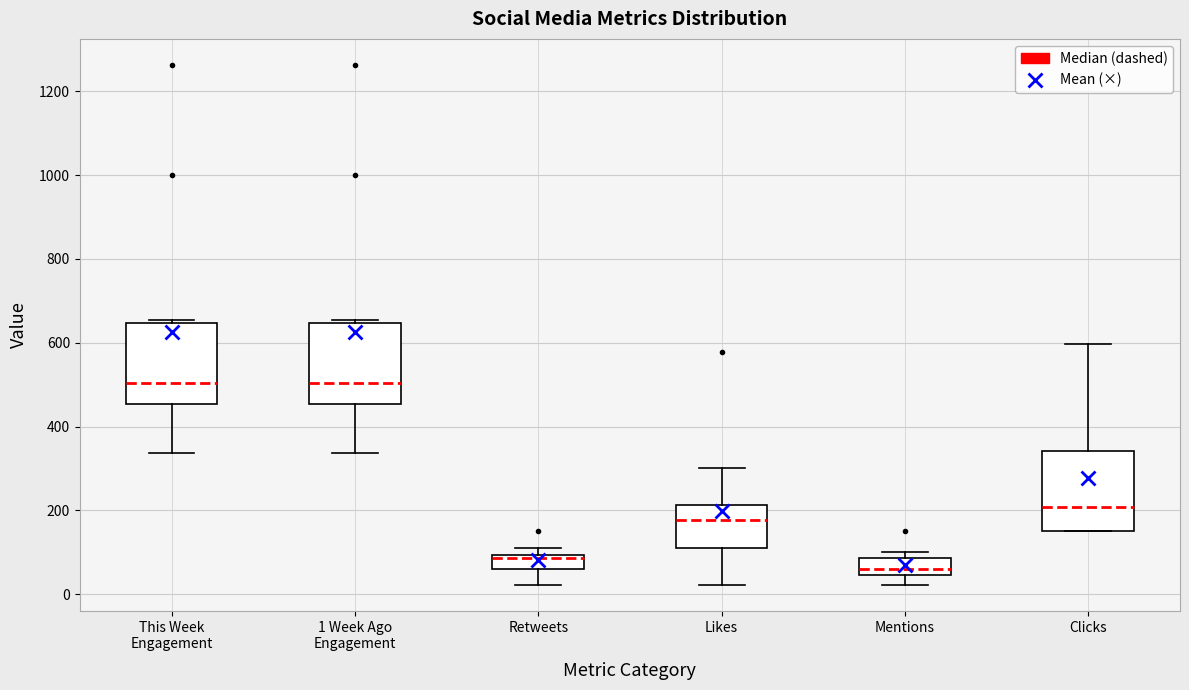

Reading left to right, transcribe this box plot: for each box, give where its median line is, the range the box spans, and where its two whiskers end, as read against the y-axis. The values are not printed on the chart, so give them approximately, as read against the axis.

This Week Engagement: median 500, box 460 to 640, whiskers 340 to 660
1 Week Ago Engagement: median 500, box 460 to 640, whiskers 340 to 660
Retweets: median 80, box 60 to 100, whiskers 20 to 120
Likes: median 180, box 100 to 220, whiskers 20 to 300
Mentions: median 60, box 40 to 80, whiskers 20 to 100
Clicks: median 200, box 160 to 340, whiskers 160 to 600